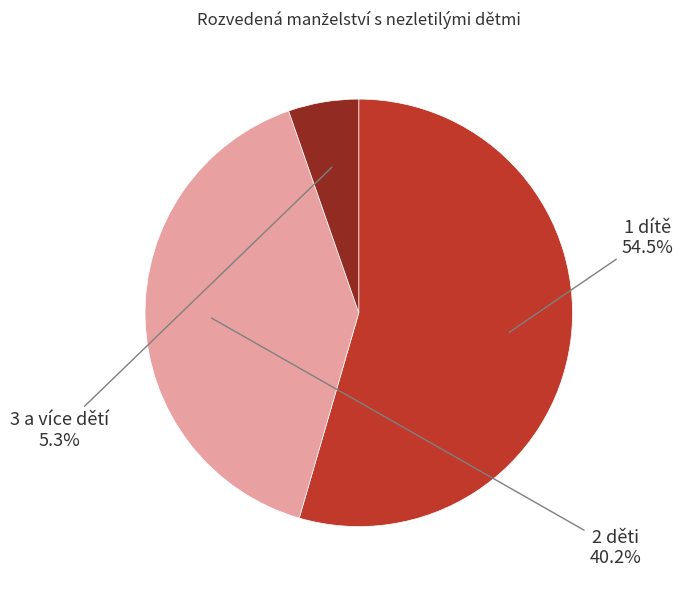

Does 3 a více dětí account for over 50% of the chart?

No